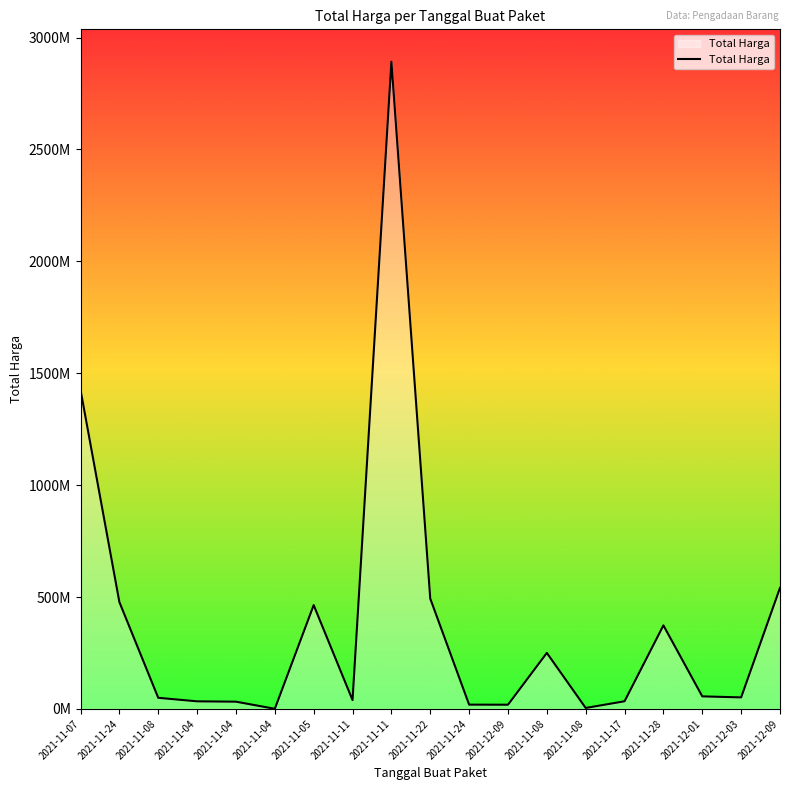

Reading left to right, what are all the values shown in this chart?

2021-11-07=1425867900	2021-11-24=477600000	2021-11-08=49730040	2021-11-04=34000000	2021-11-04=32441200	2021-11-04=577875	2021-11-05=464002100	2021-11-11=39440000	2021-11-11=2892122000	2021-11-22=493000000	2021-11-24=19175000	2021-12-09=18900000	2021-11-08=250350000	2021-11-08=4350000	2021-11-17=34292000	2021-11-28=373404000	2021-12-01=56152800	2021-12-03=51601000	2021-12-09=541071000